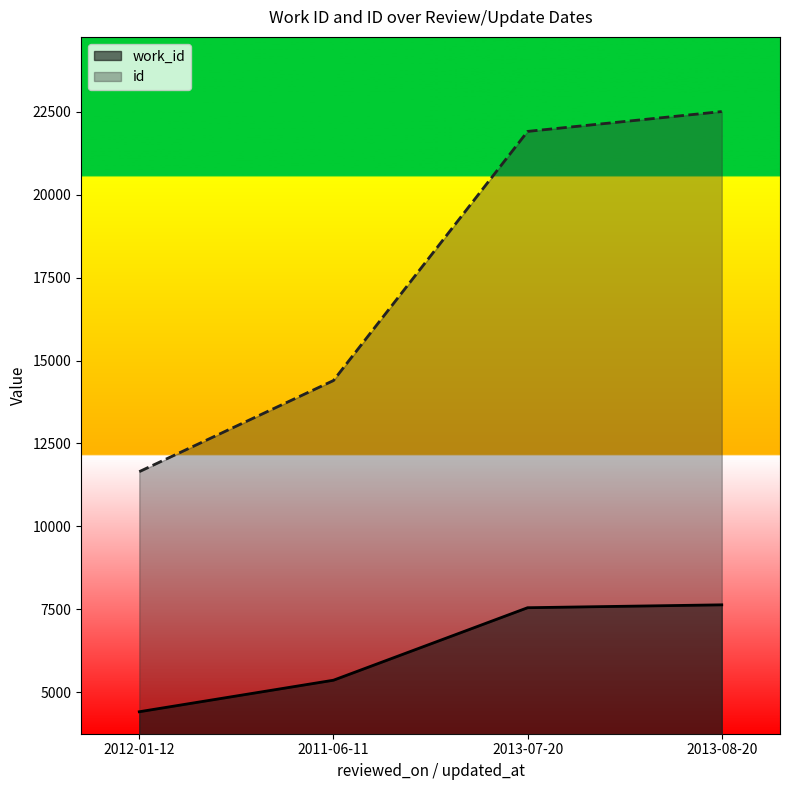

Rank the series by their maximum value, from lowest to highest.

work_id, id